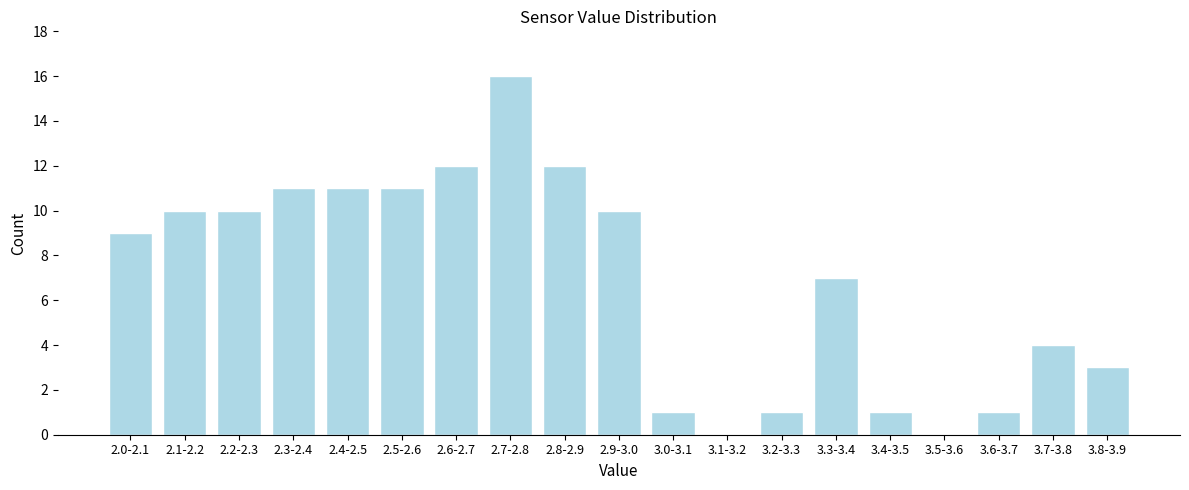

Reading left to right, list all the values displayed in this chart.

2.0-2.1=9	2.1-2.2=10	2.2-2.3=10	2.3-2.4=11	2.4-2.5=11	2.5-2.6=11	2.6-2.7=12	2.7-2.8=16	2.8-2.9=12	2.9-3.0=10	3.0-3.1=1	3.1-3.2=0	3.2-3.3=1	3.3-3.4=7	3.4-3.5=1	3.5-3.6=0	3.6-3.7=1	3.7-3.8=4	3.8-3.9=3